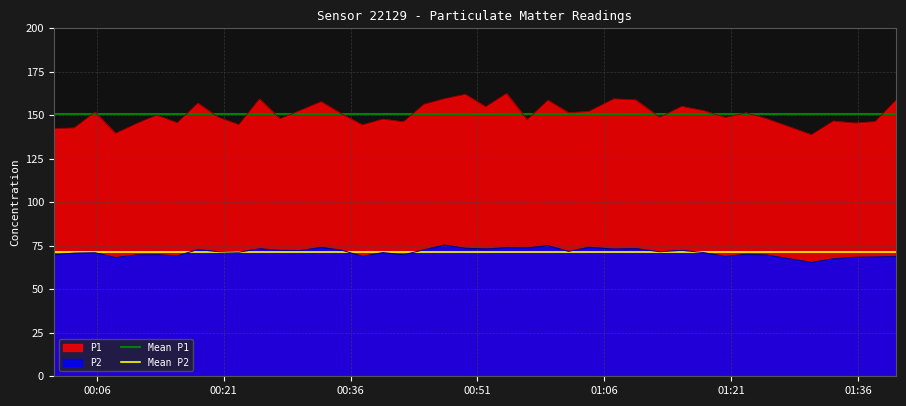

True or false: P2 and P1 cross at least once.

False